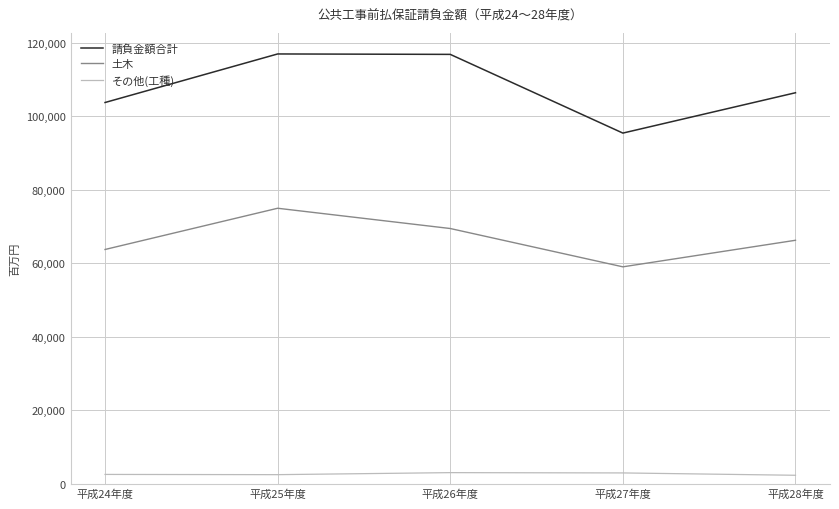

What is the total value across all series at 平成27年度?

157247